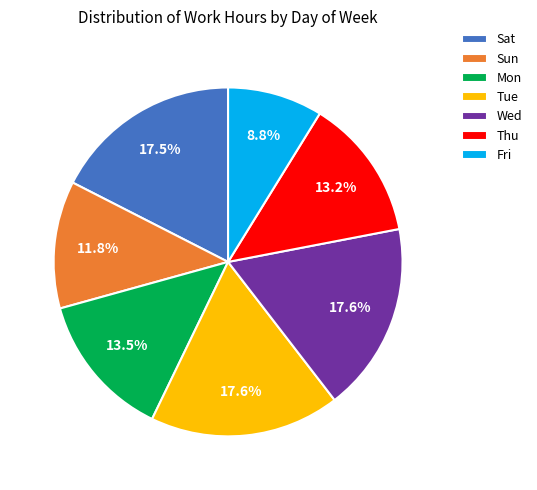

Which has a higher value, Sun or Sat?

Sat